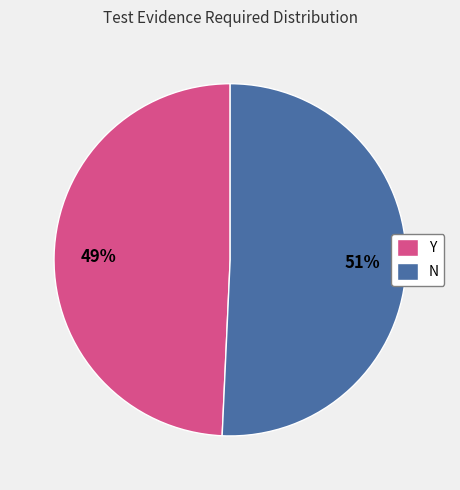

Rank the categories by value from lowest to highest.

Y, N